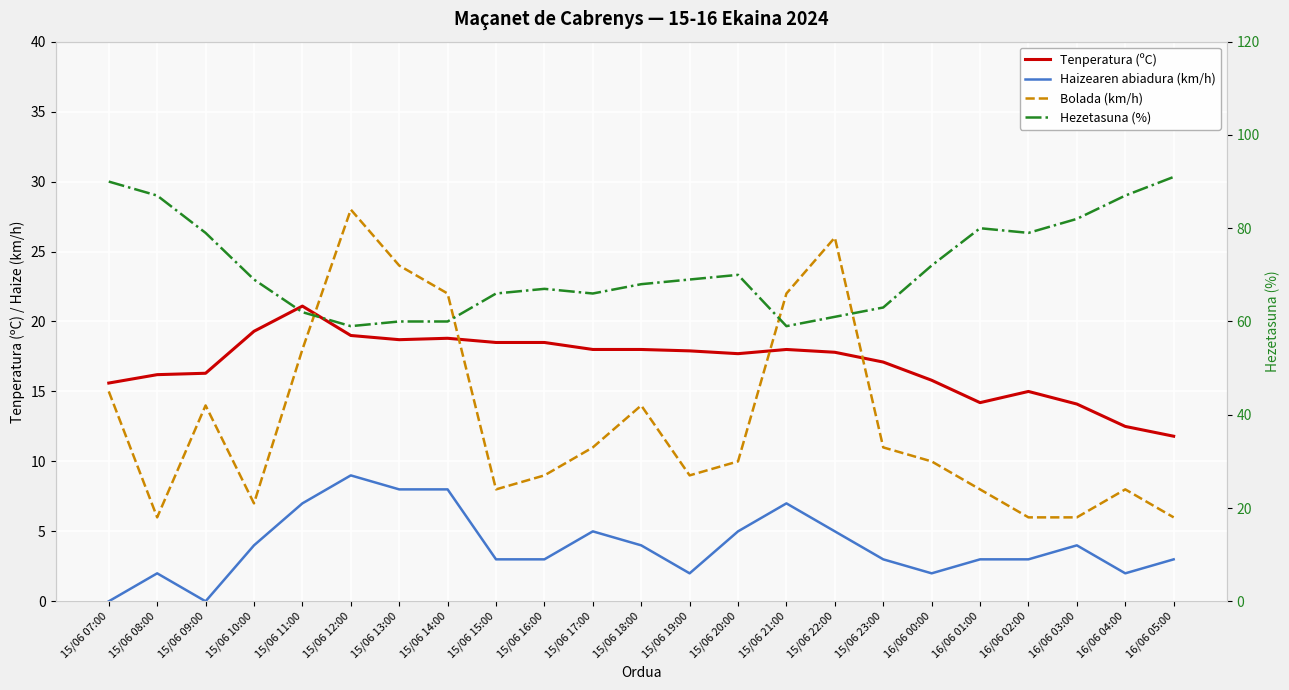

True or false: Tenperatura (ºC) and Hezetasuna (%) cross at least once.

False